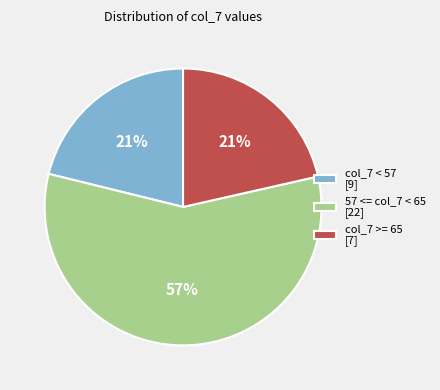

Do 57 <= col_7 < 65 [22] and col_7 >= 65 [7] together represent more than half of the pie?

Yes